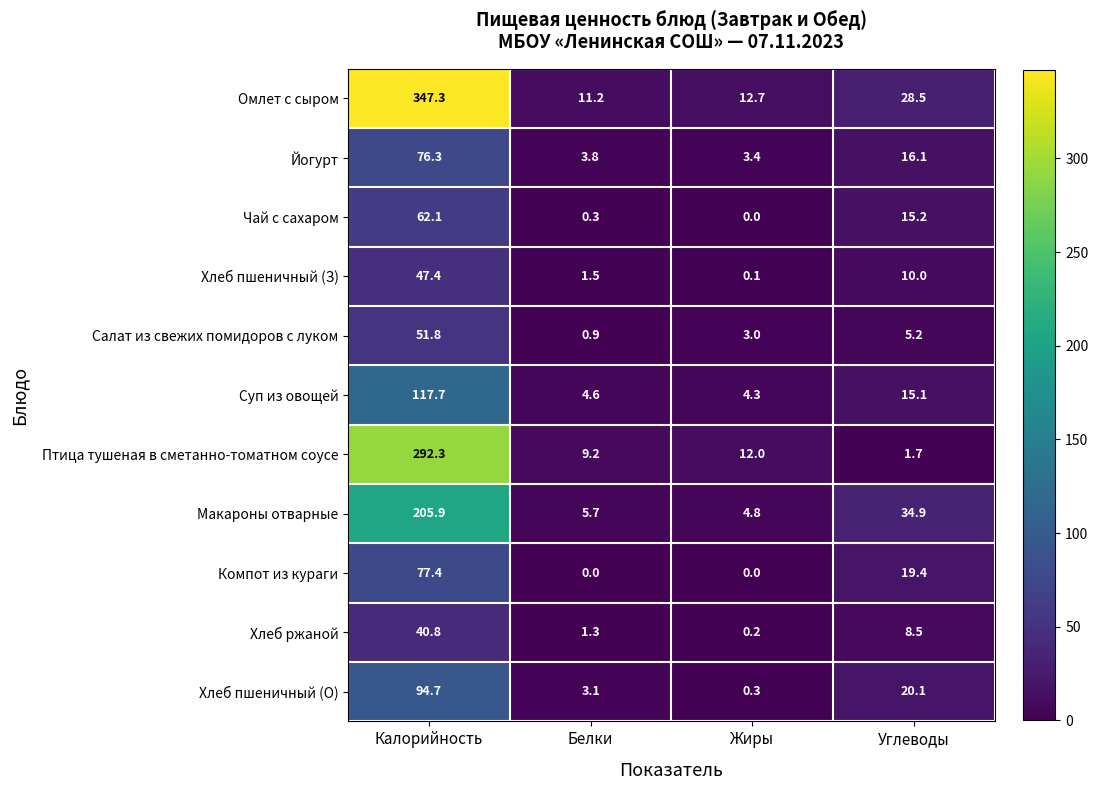

Is it true that Омлет с сыром equals 46.3 at Углеводы?

False